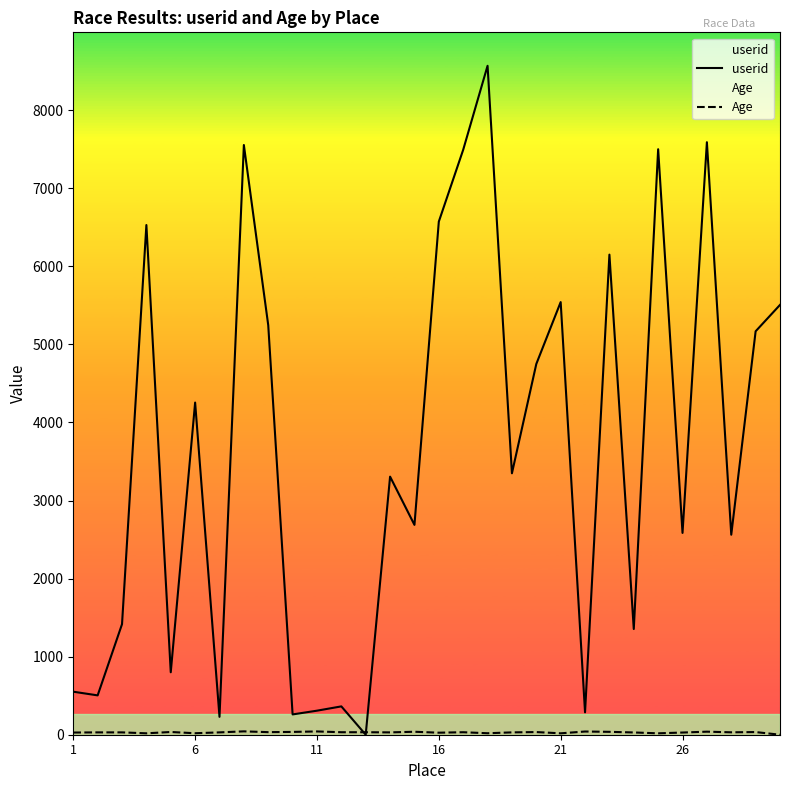

True or false: userid and Age intersect in this chart.

True